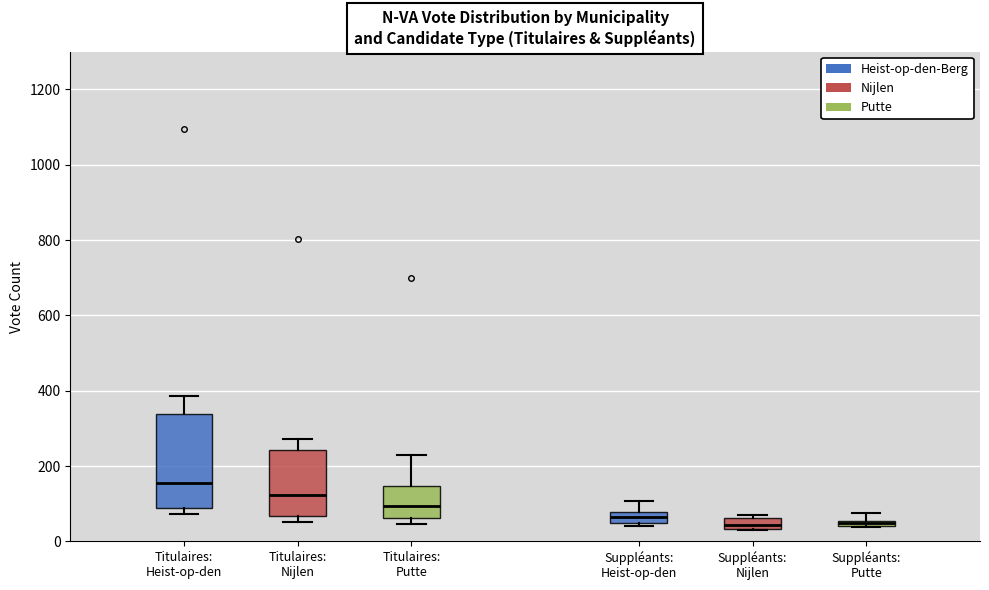

Where is the upper edge of the box for Suppléants: Nijlen on the y-axis? The values are not printed on the chart, so give them approximately, as read against the axis.

60